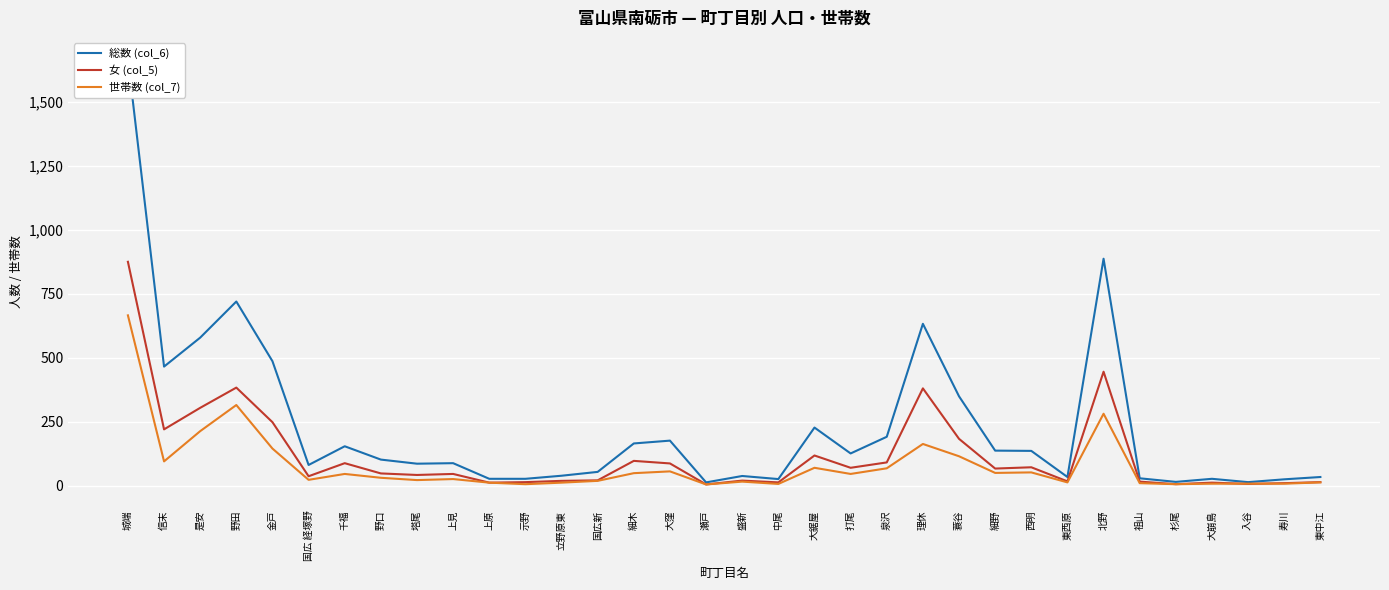

Where does the 総数 (col_6) series first go above 103?

城端